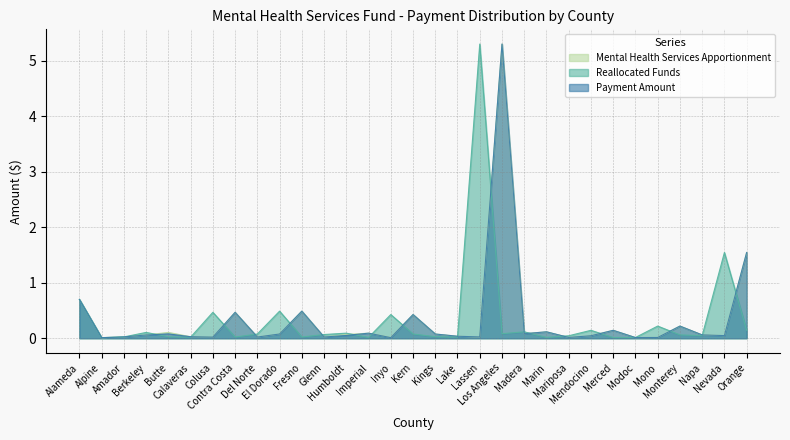

Is it true that Mental Health Services Apportionment equals 0.1 at Berkeley?

True